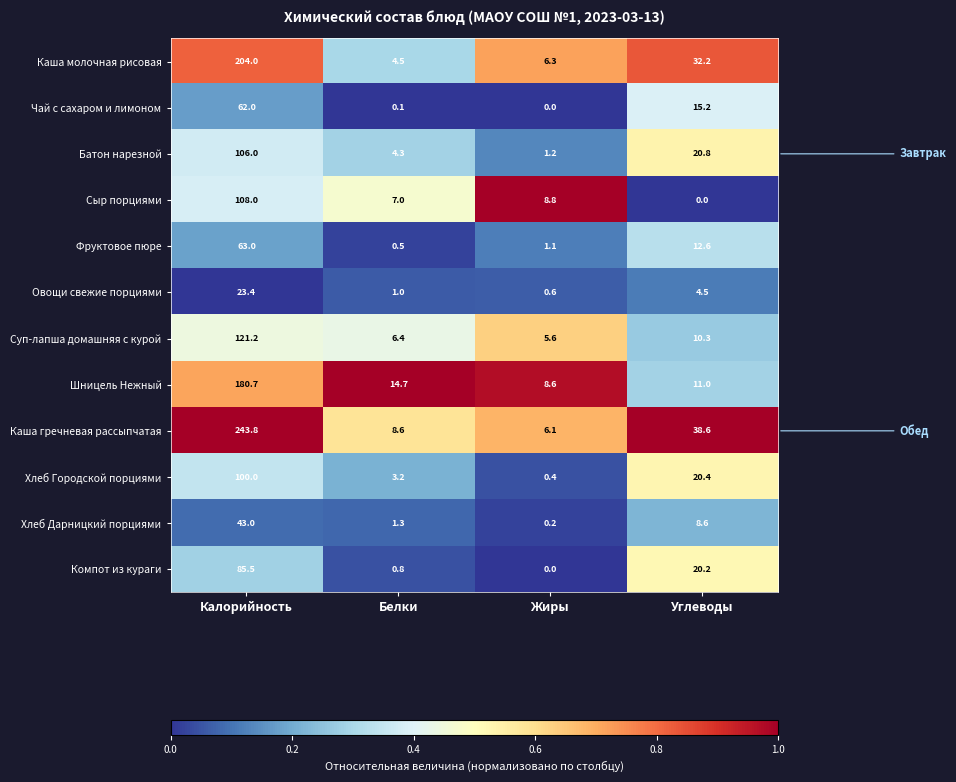

Is it true that Шницель Нежный equals 19.3 at Углеводы?

False